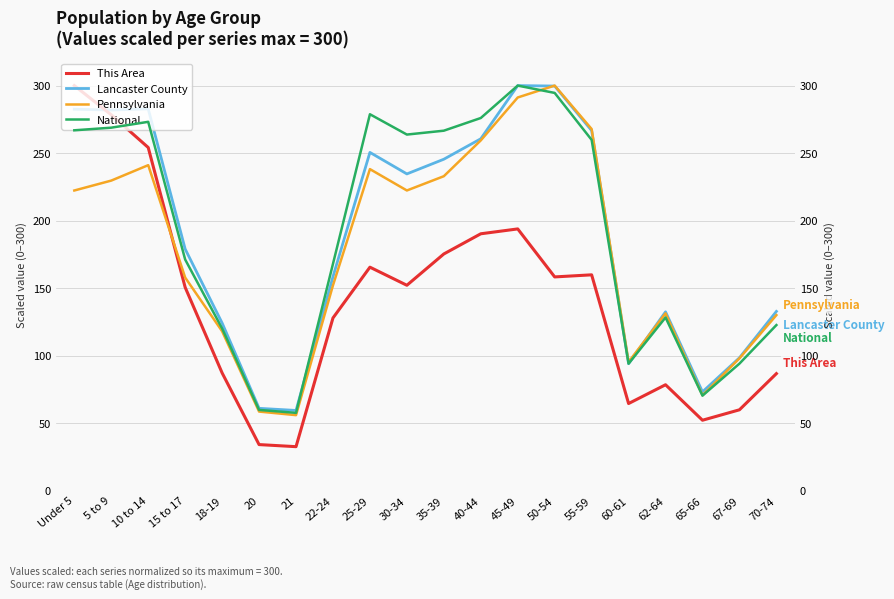

What is the sum of all Lancaster County values?

3816.7